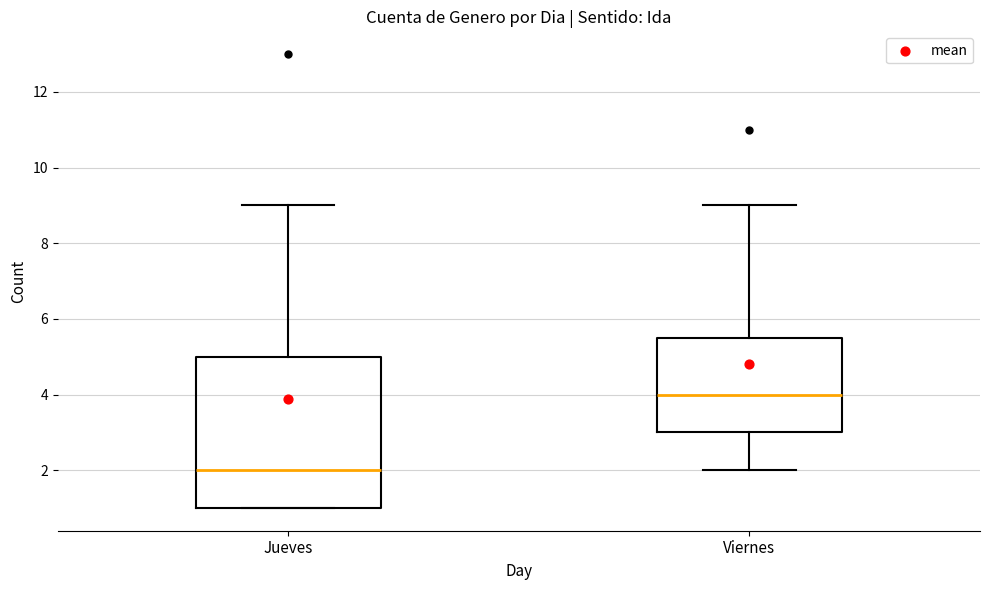

Where does the upper whisker of the box for Viernes end on the y-axis? The values are not printed on the chart, so give them approximately, as read against the axis.

9.0